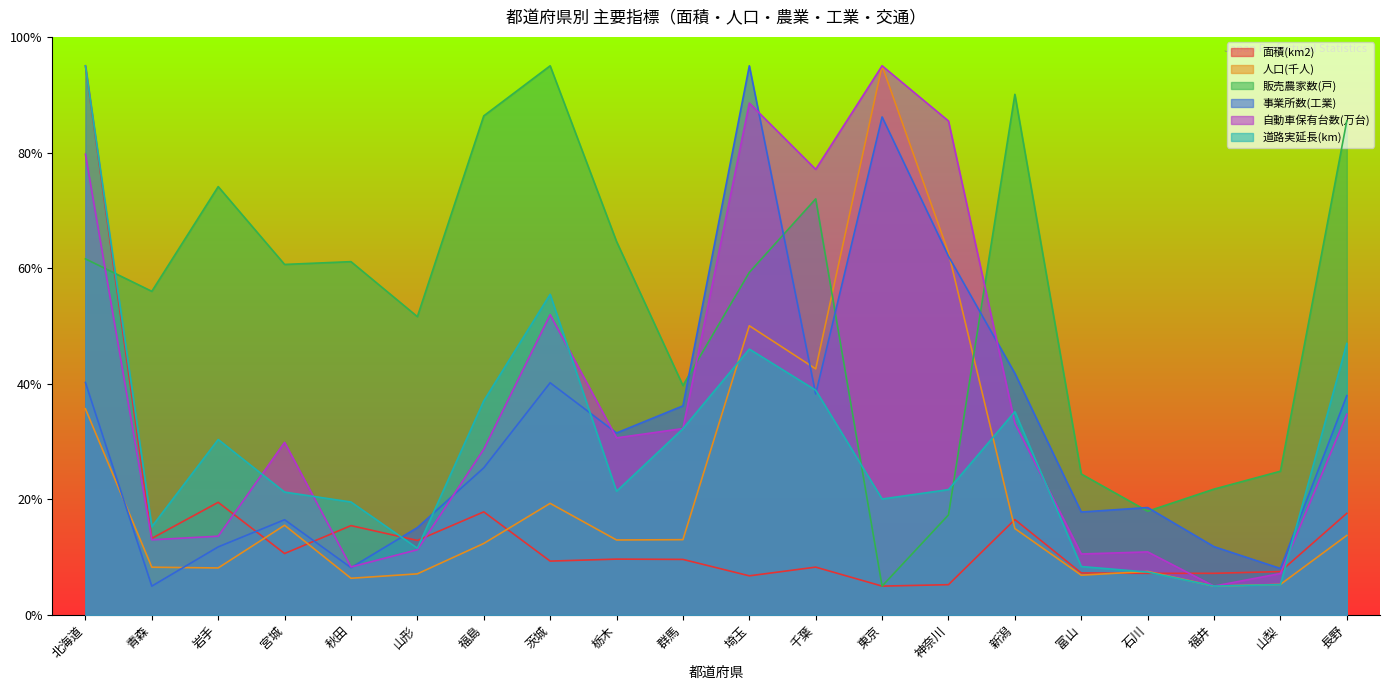

What is the label of the 14th point from the left?

神奈川